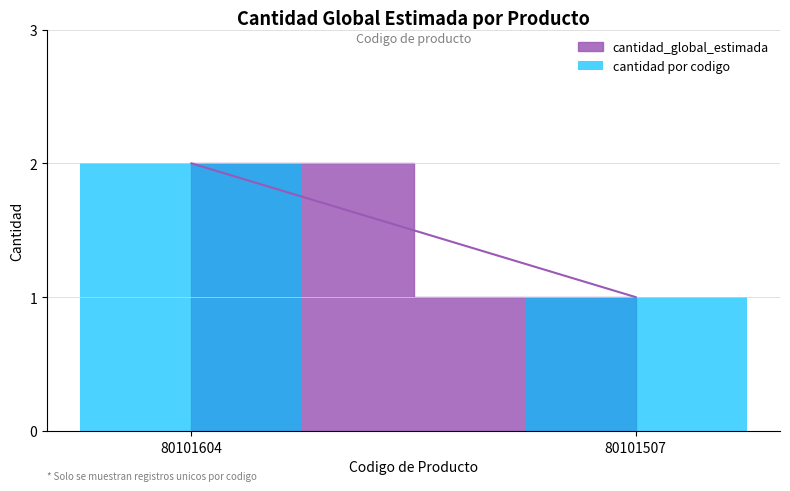

Does the chart contain stacked bars?

No